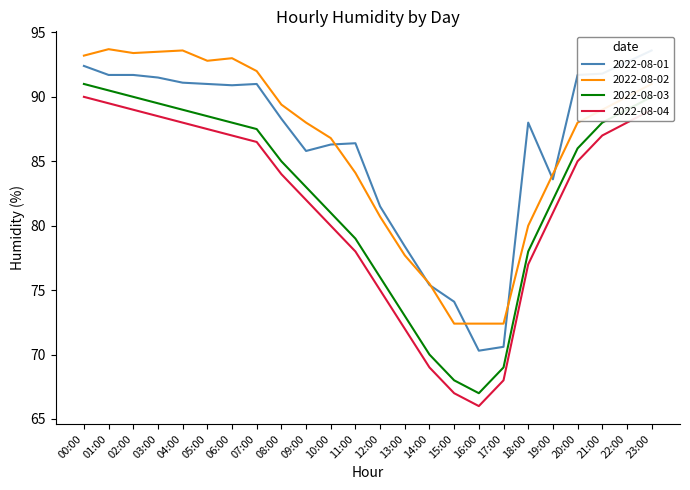

What is the minimum value shown in the chart?

66.0